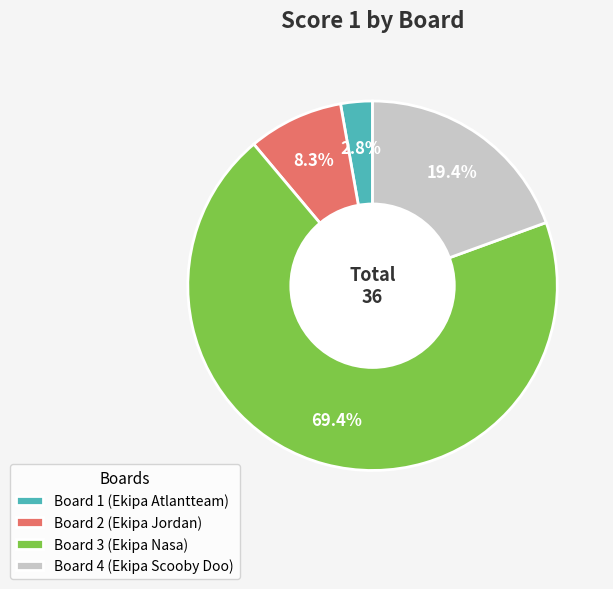

Which slice is the largest?

Board 3 (Ekipa Nasa)